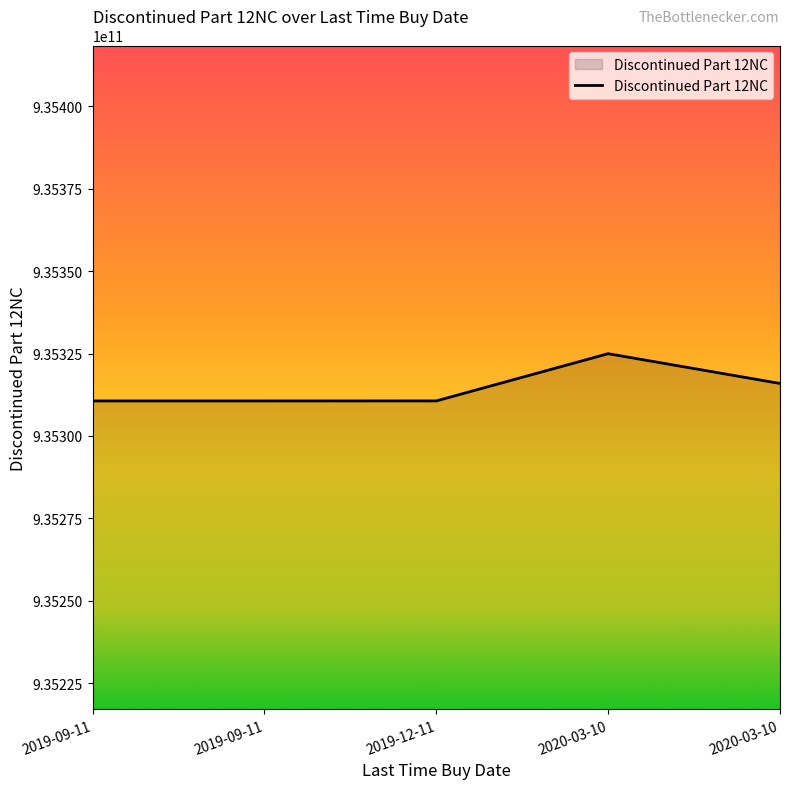

How many distinct data groups are displayed?

1